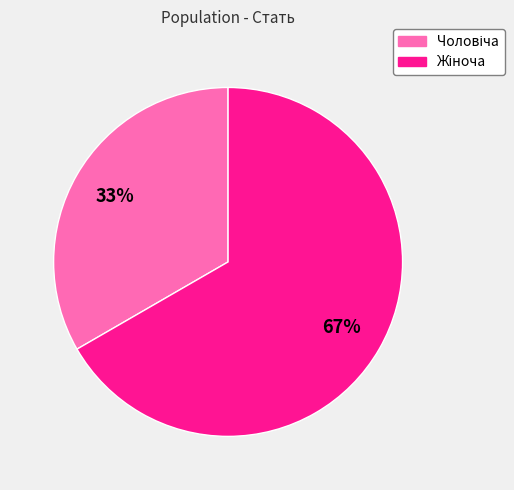

To the nearest percent, what is the average slice percentage?

50%